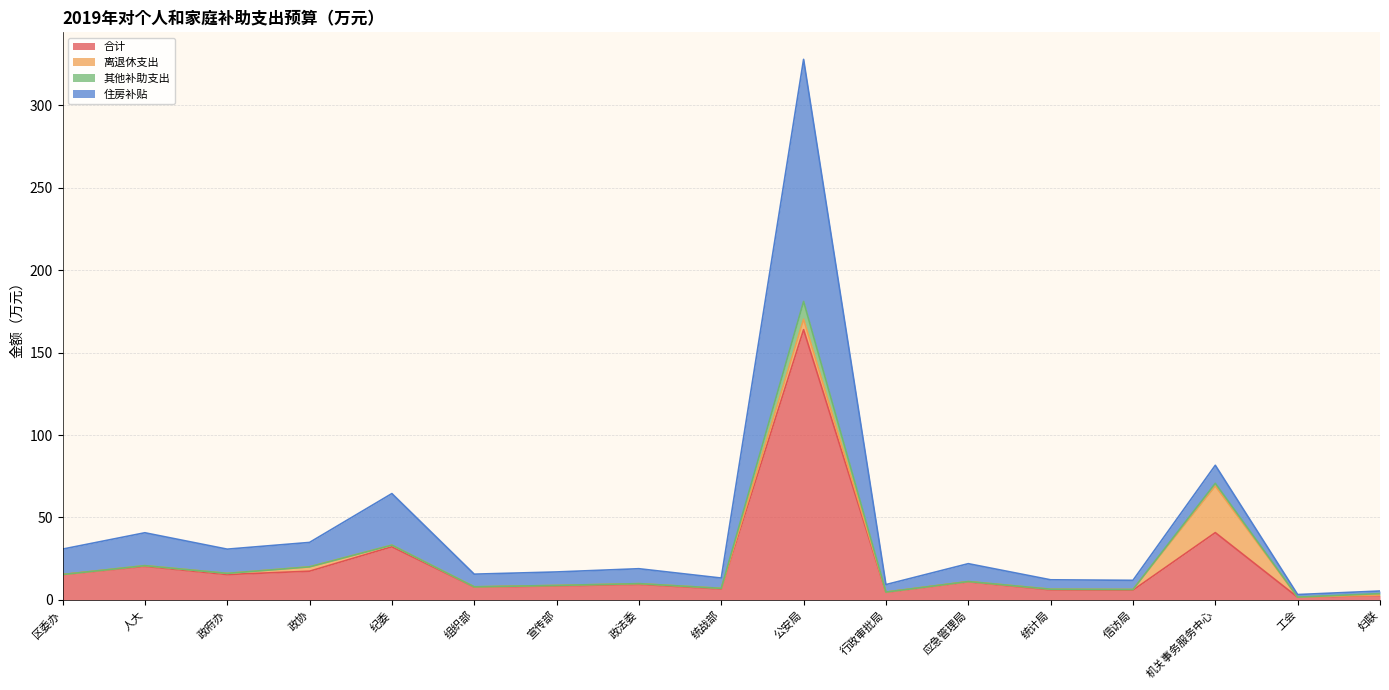

At which category is the sum across all series the highest?

公安局